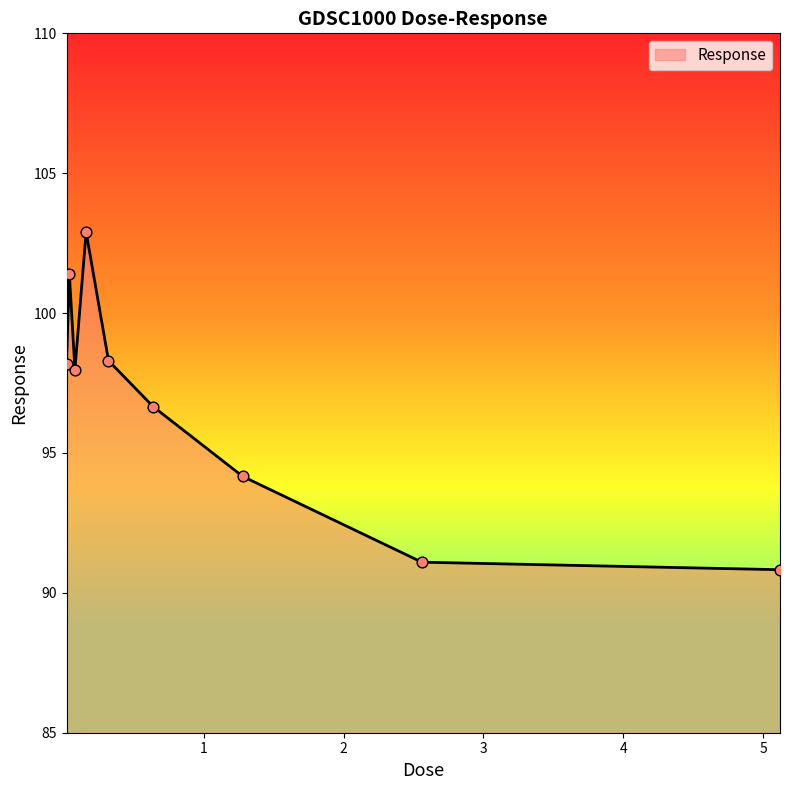

What is the maximum value shown in the chart?

102.9